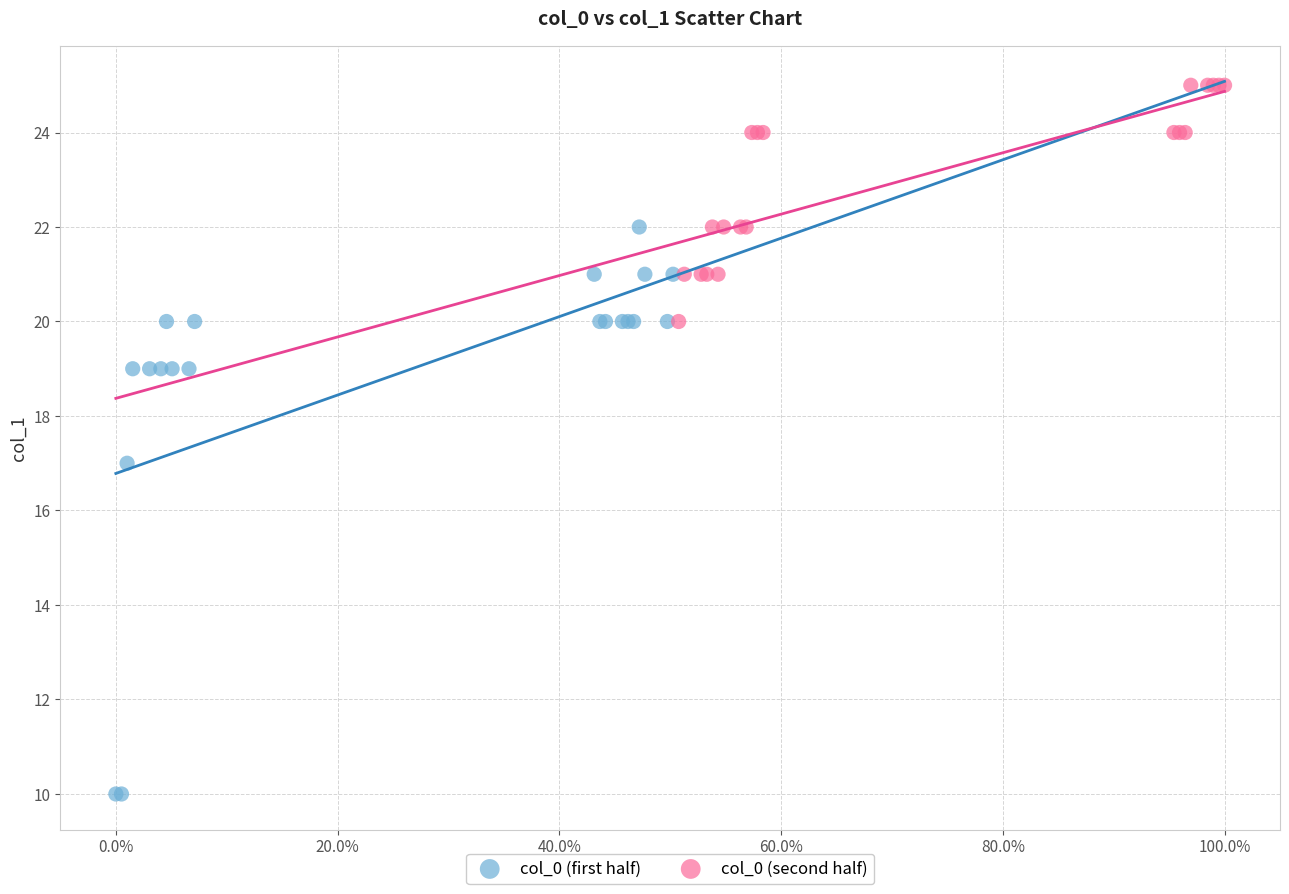

Which series reaches the maximum Y coordinate?

col_0 (second half)